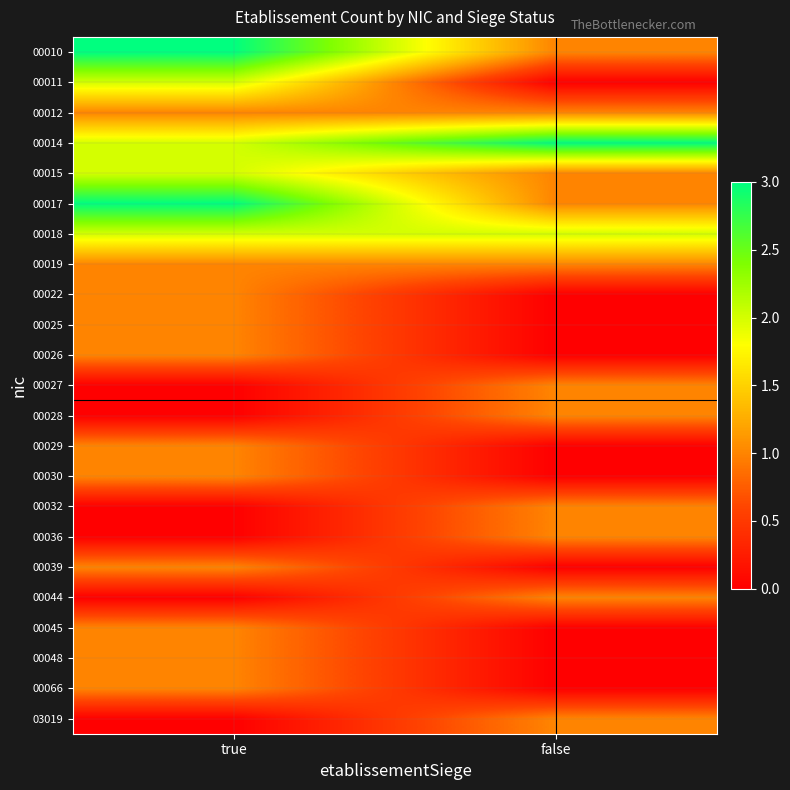

Reading left to right, list all the values displayed in this chart.

00010: true=3	false=1
00011: true=2	false=0
00012: true=1	false=1
00014: true=2	false=3
00015: true=2	false=1
00017: true=3	false=1
00018: true=2	false=2
00019: true=1	false=1
00022: true=1	false=0
00025: true=1	false=0
00026: true=1	false=0
00027: true=0	false=1
00028: true=0	false=1
00029: true=1	false=0
00030: true=1	false=0
00032: true=0	false=1
00036: true=0	false=1
00039: true=1	false=0
00044: true=0	false=1
00045: true=1	false=0
00048: true=1	false=0
00066: true=1	false=0
03019: true=0	false=1